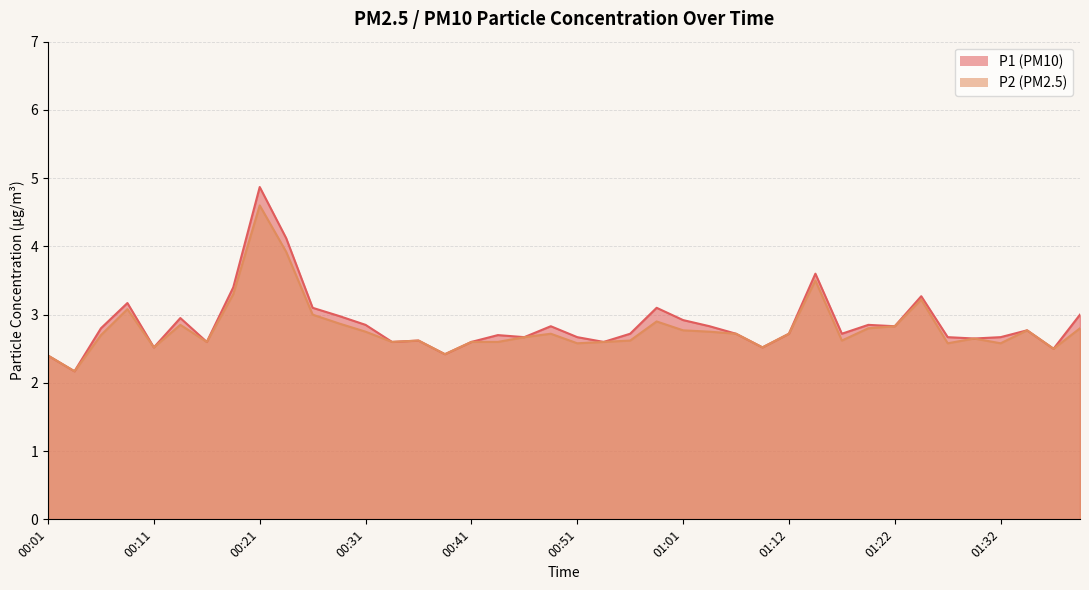

Between 00:09 and 00:31, which series saw the biggest shift?

P2